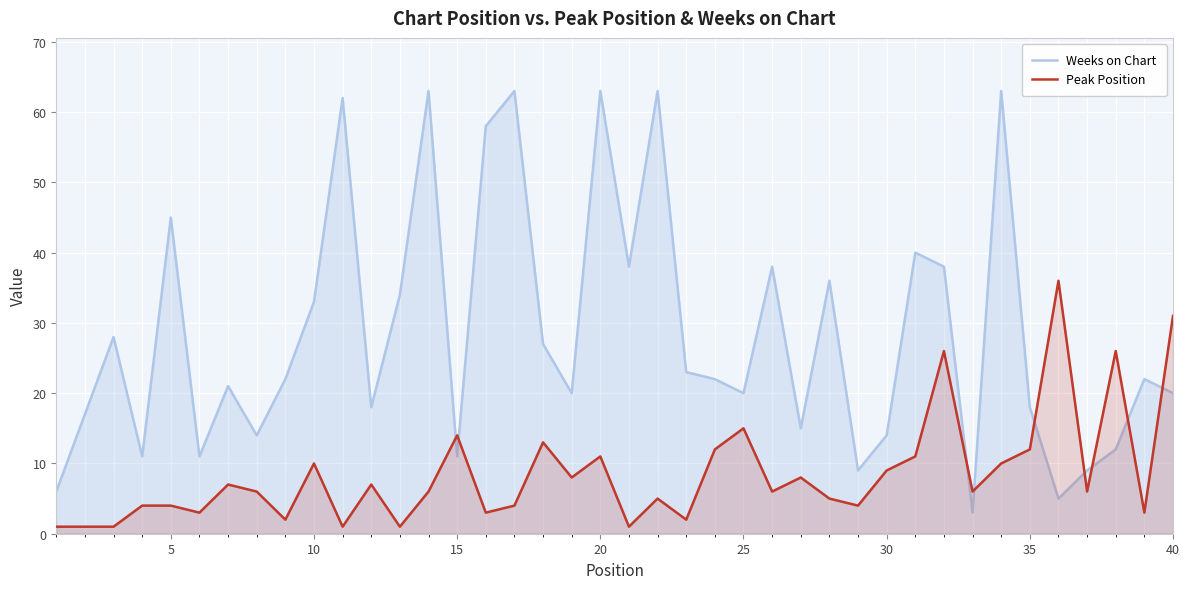

How many lines are shown in the chart?

2